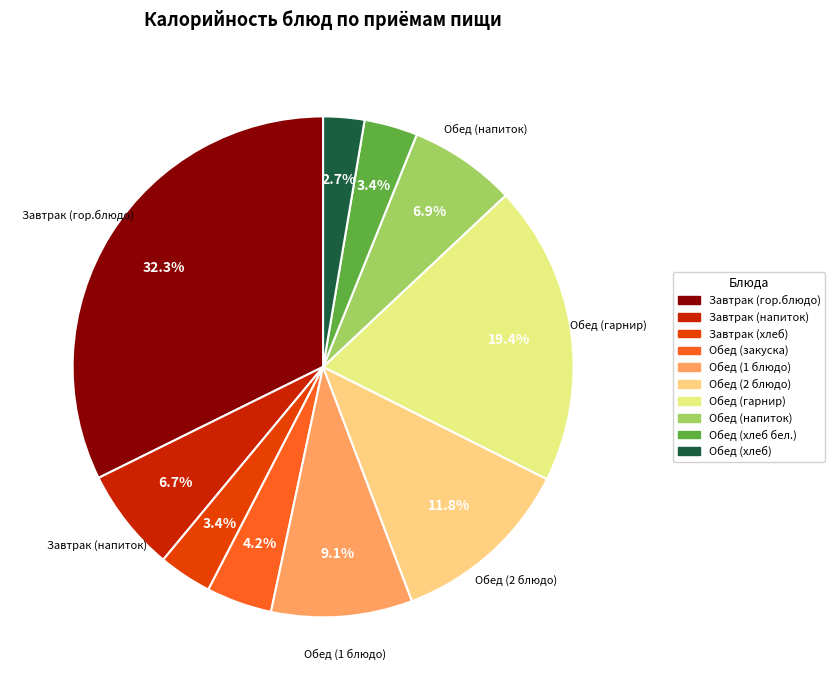

To the nearest percent, what is the average slice percentage?

10%